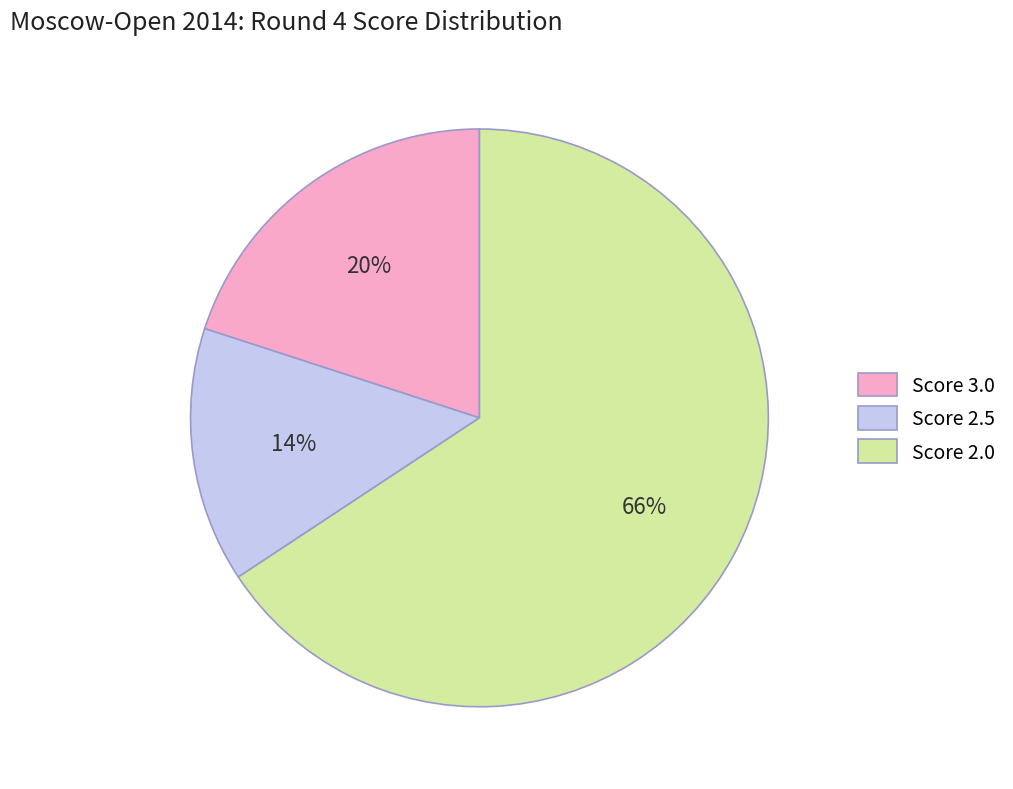

To the nearest percent, what is the difference between the Score 3.0 and Score 2.0 slice percentages?

46%